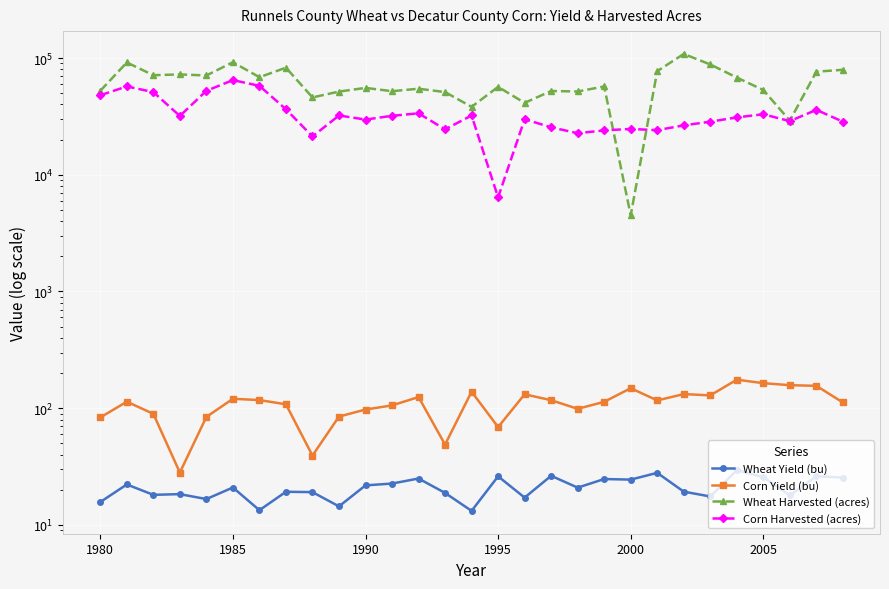

True or false: Corn Harvested (acres) and Corn Yield (bu) intersect in this chart.

False